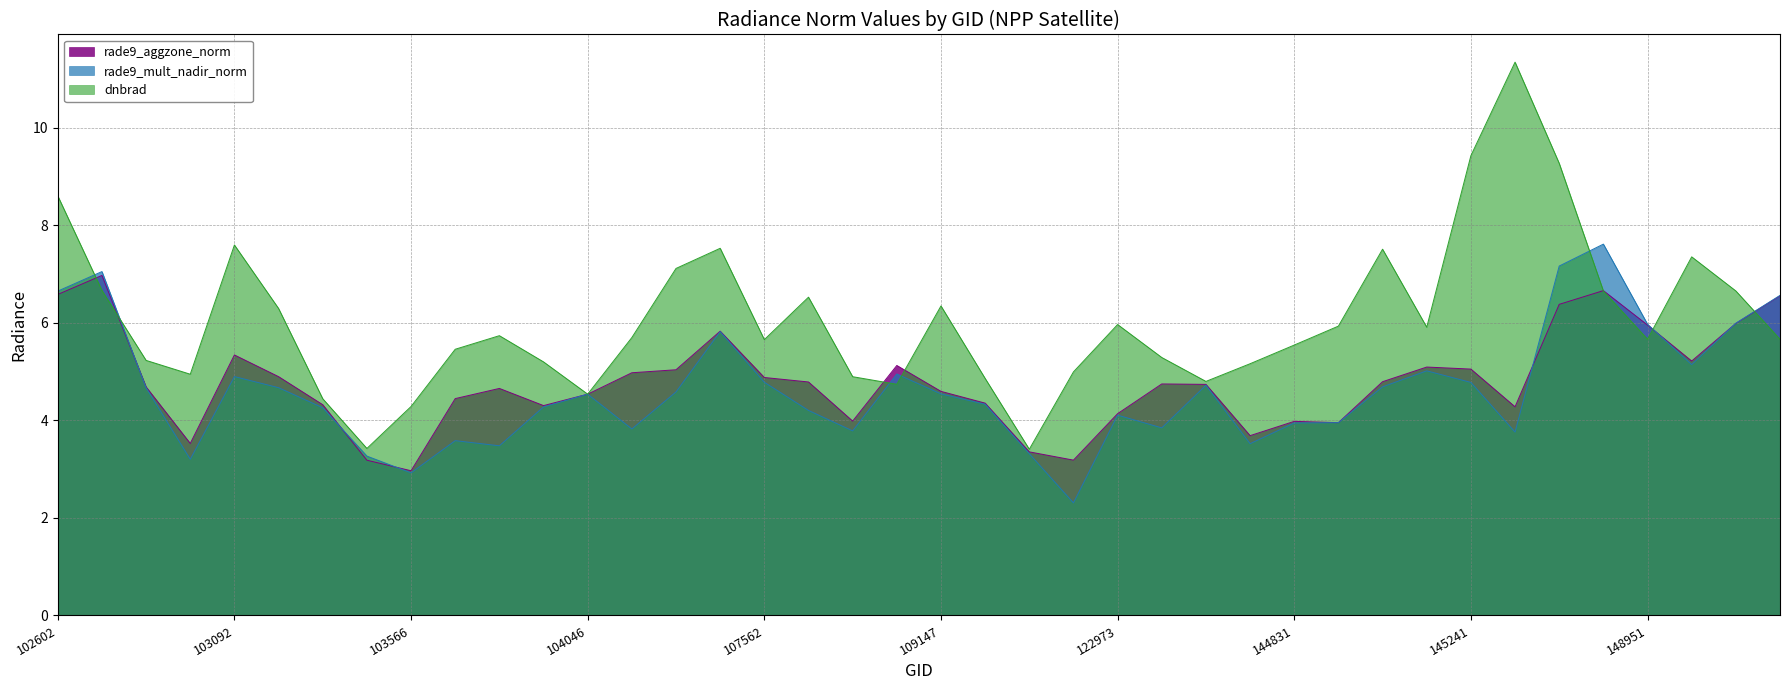

Between which two adjacent categories do dnbrad and rade9_mult_nadir_norm first intersect?

102602 and 102724